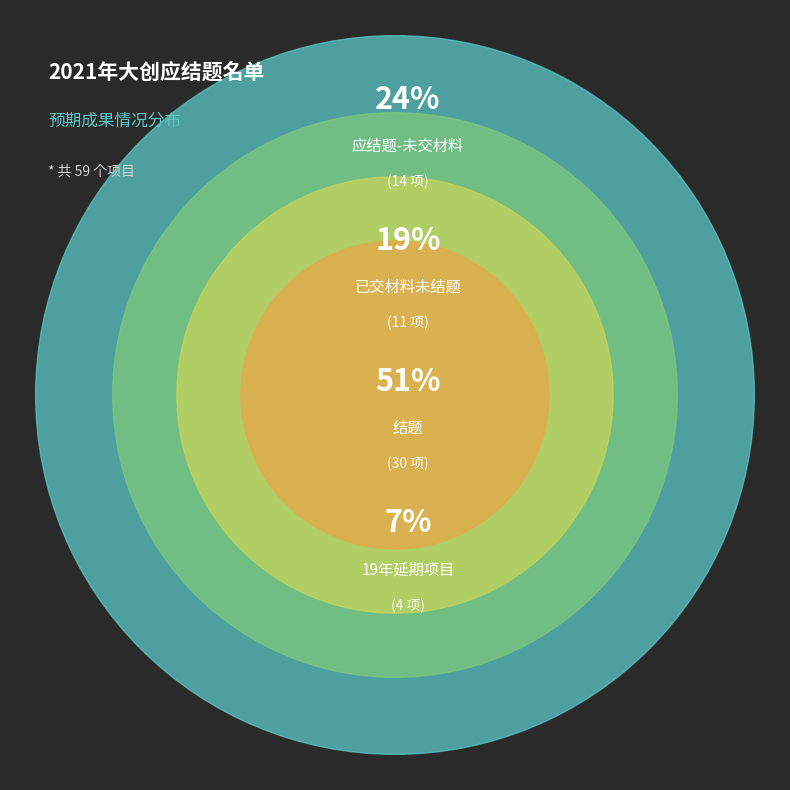

How many segments does this pie chart have?

4